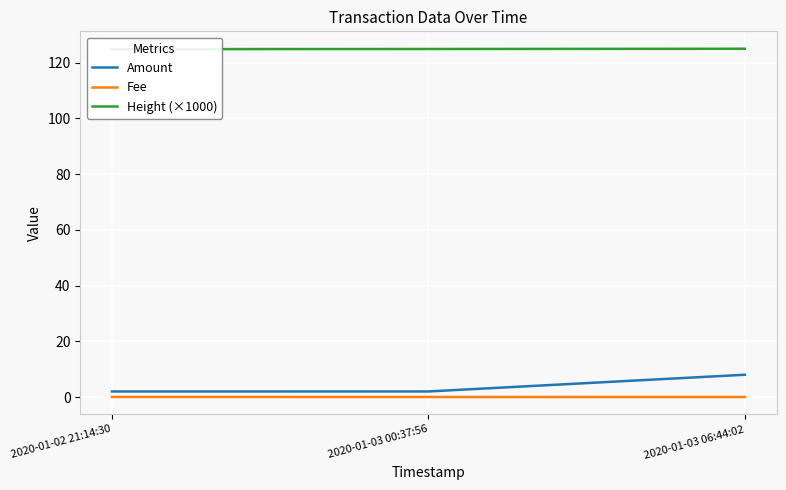

What is the label of the 2nd point from the right?

2020-01-03 00:37:56